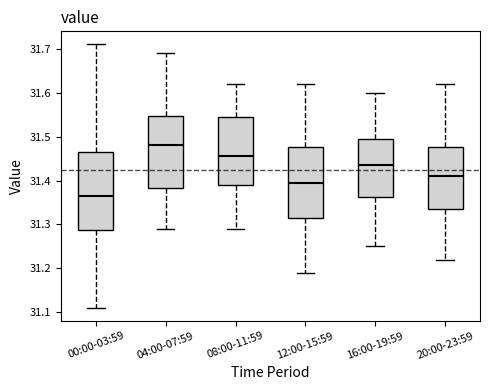

Reading left to right, transcribe this box plot: for each box, give where its median line is, the range the box spans, and where its two whiskers end, as read against the y-axis. The values are not printed on the chart, so give them approximately, as read against the axis.

00:00-03:59: median 31.37, box 31.29 to 31.47, whiskers 31.11 to 31.71
04:00-07:59: median 31.48, box 31.38 to 31.55, whiskers 31.29 to 31.69
08:00-11:59: median 31.46, box 31.39 to 31.55, whiskers 31.29 to 31.62
12:00-15:59: median 31.40, box 31.32 to 31.48, whiskers 31.19 to 31.62
16:00-19:59: median 31.44, box 31.36 to 31.50, whiskers 31.25 to 31.60
20:00-23:59: median 31.41, box 31.34 to 31.48, whiskers 31.22 to 31.62